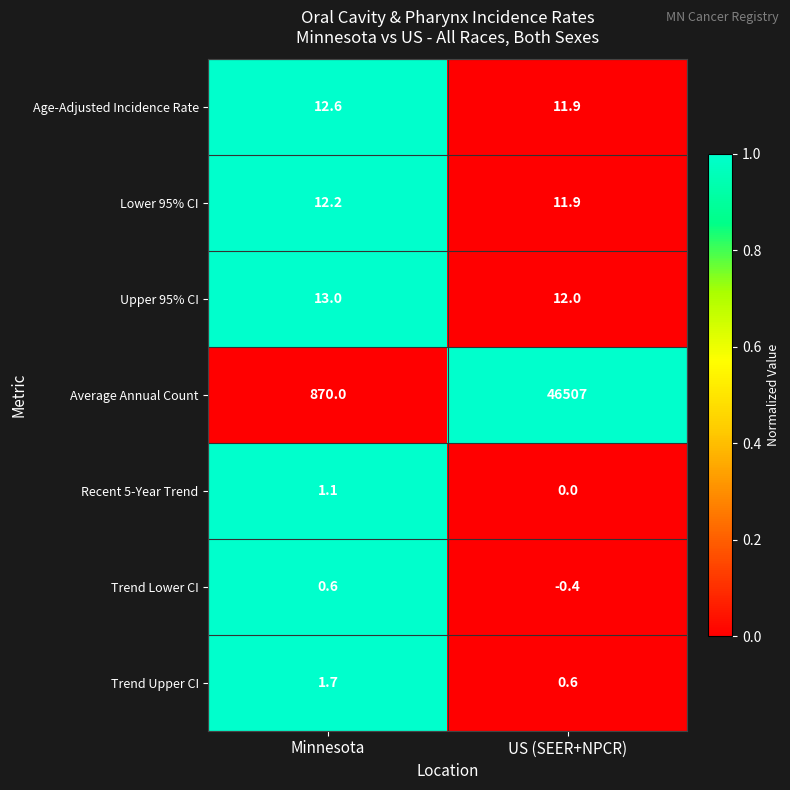

What value does the Trend Lower CI series have at Minnesota?

0.6